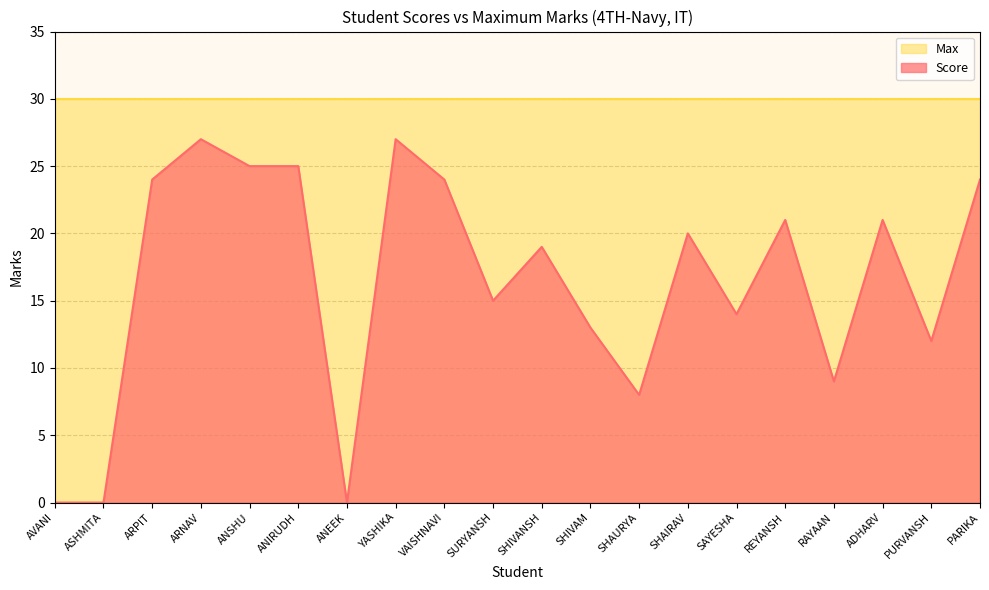

Approximately how many times larger is the value at ANSHU compared to SHAURYA?

3.1